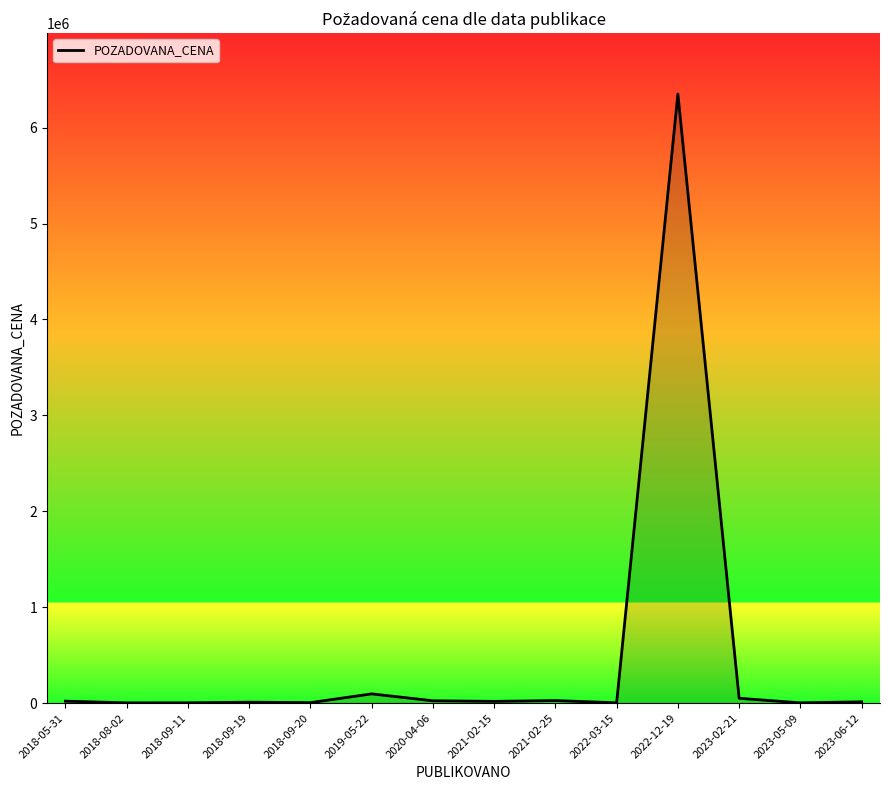

What is the difference between the maximum and minimum values?

6347610.0